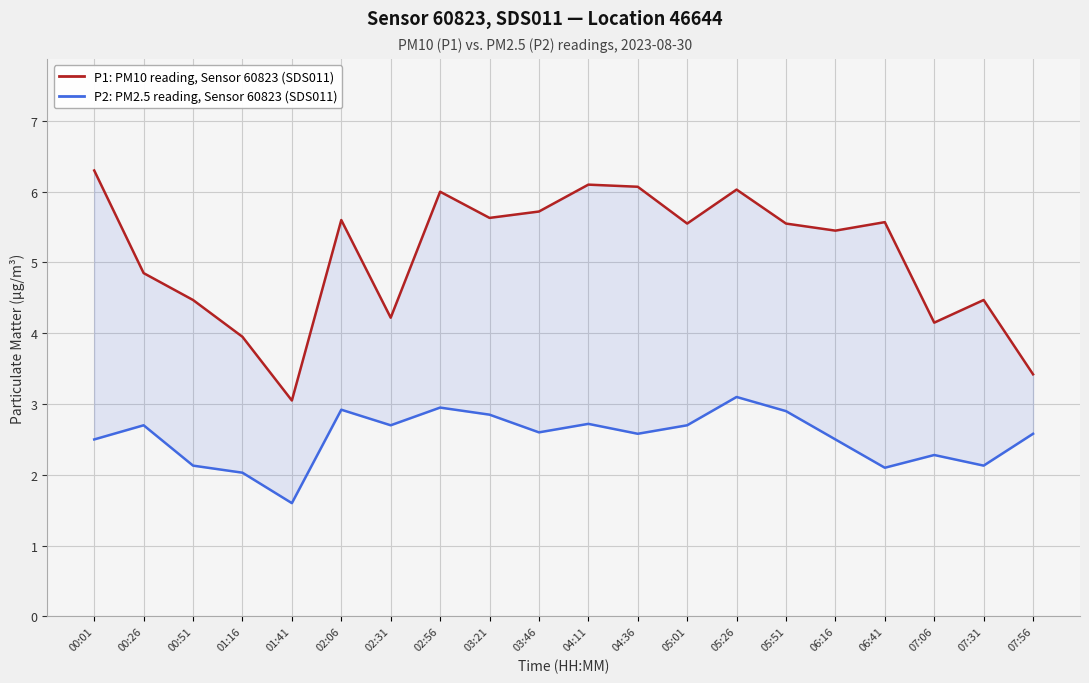

Reading left to right, list all the values displayed in this chart.

P1: PM10 reading, Sensor 60823 (SDS011): 6.3	4.8	4.5	4.0	3.0	5.6	4.2	6.0	5.6	5.7	6.1	6.1	5.5	6.0	5.5	5.5	5.6	4.2	4.5	3.4
P2: PM2.5 reading, Sensor 60823 (SDS011): 2.5	2.7	2.1	2.0	1.6	2.9	2.7	3.0	2.9	2.6	2.7	2.6	2.7	3.1	2.9	2.5	2.1	2.3	2.1	2.6